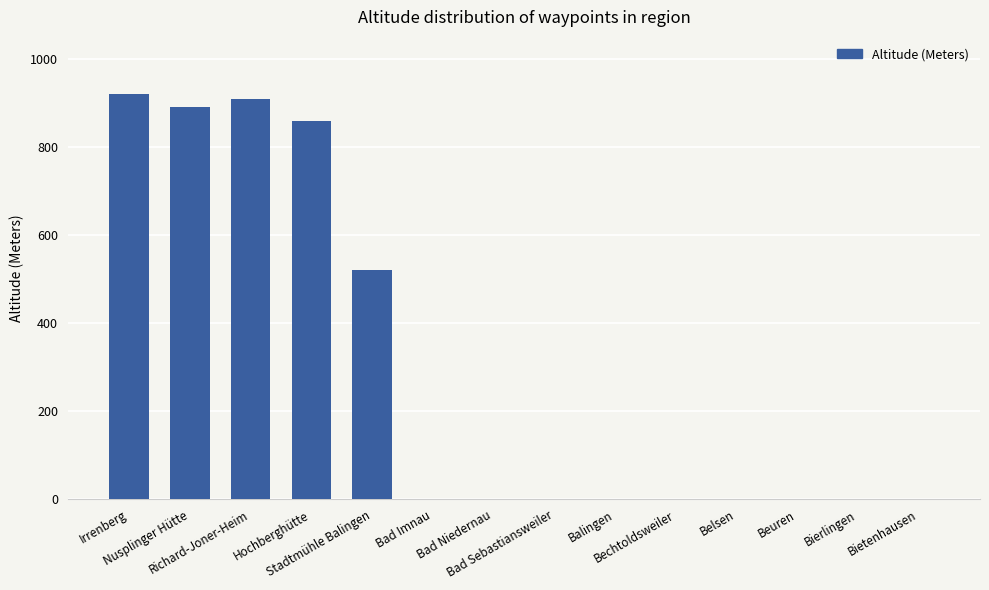

Count the number of categories in the chart.

14